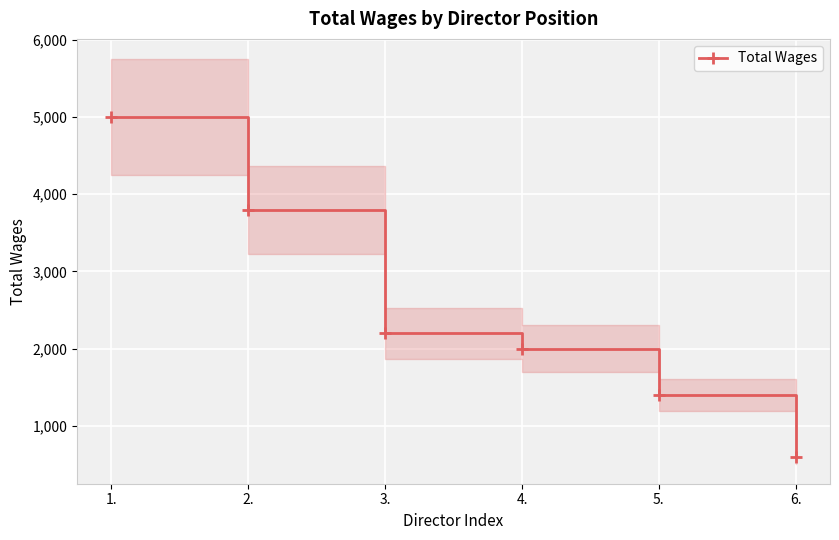

What is the difference between the values at 1. and 3.?

2800